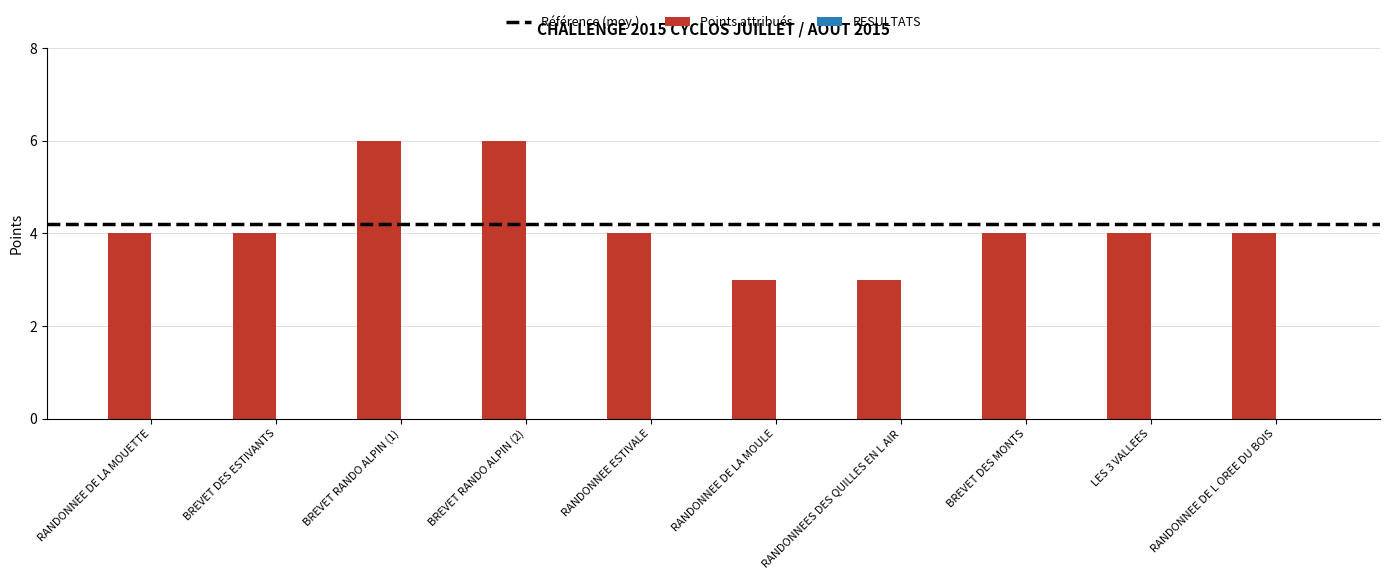

What is the label of the 7th bar from the left?

RANDONNEES DES QUILLES EN L AIR